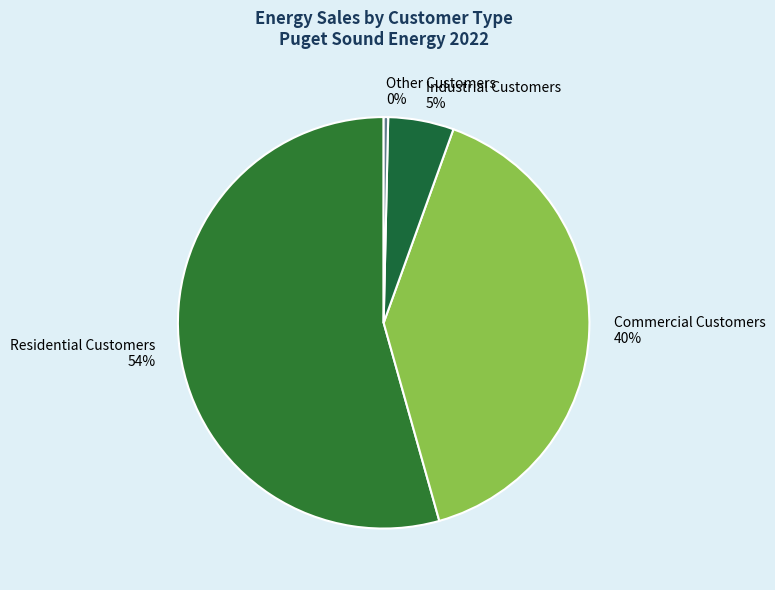

Between Industrial Customers and Commercial Customers, which is larger?

Commercial Customers